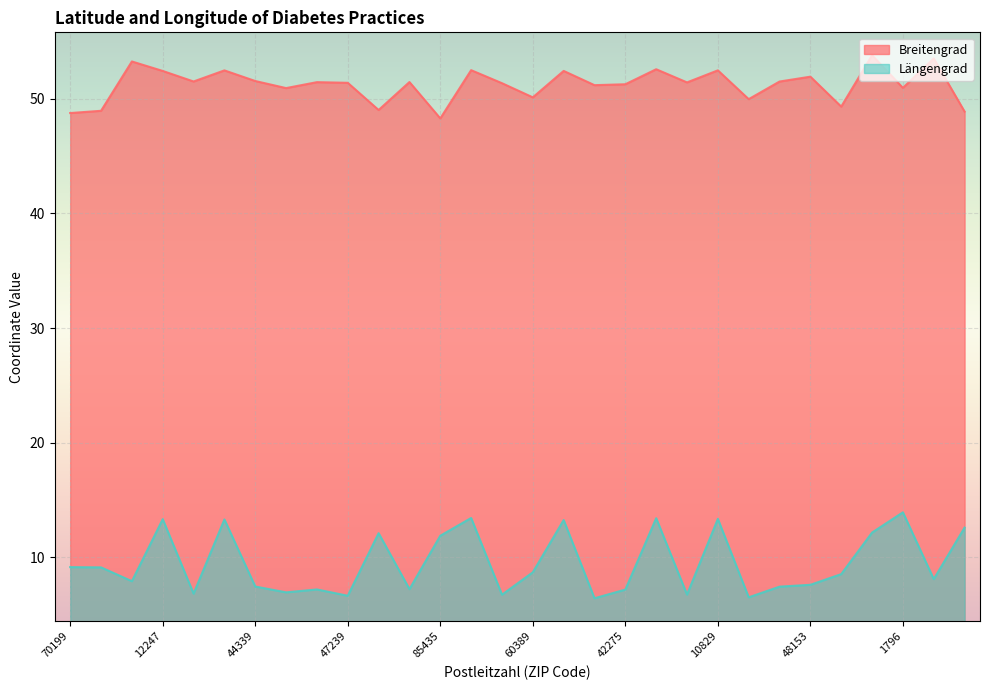

True or false: Längengrad has more than 0 interior local peaks.

True